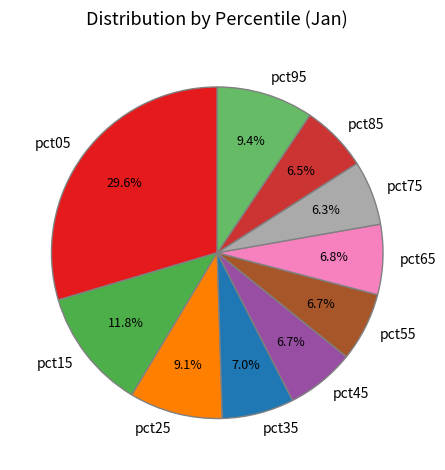

To the nearest percent, what portion does pct55 represent?

7%